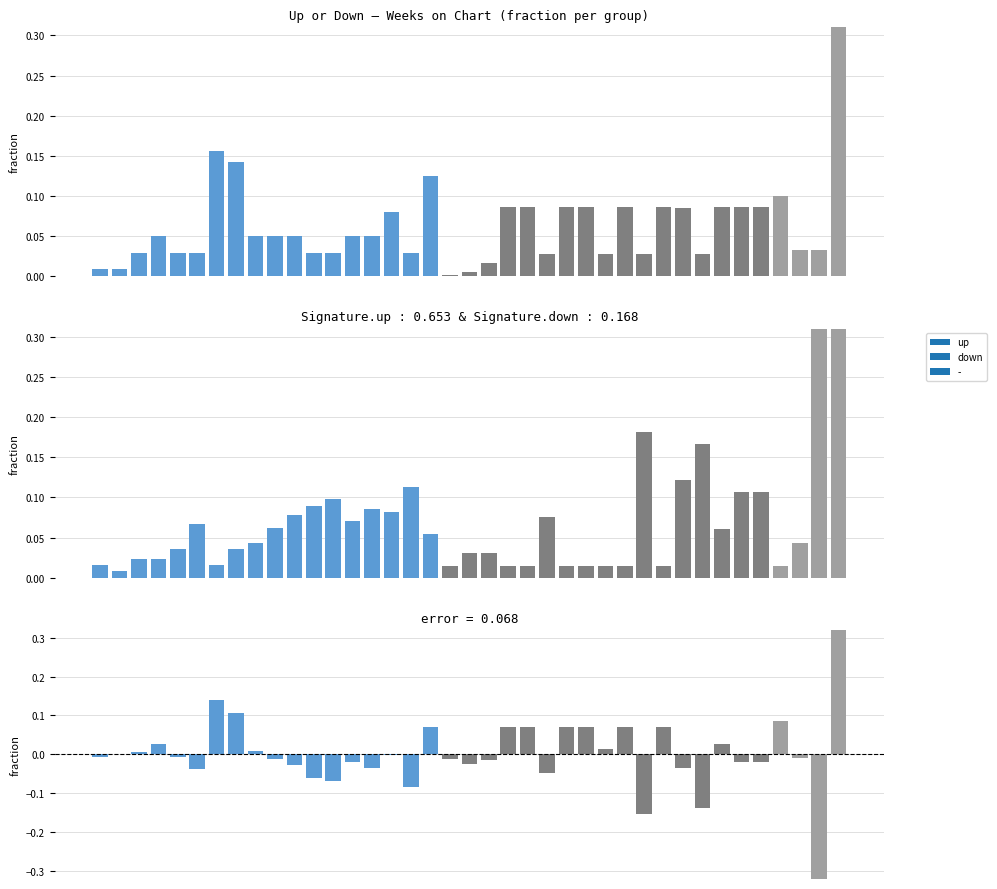

At which label does the data first exceed 0?

1